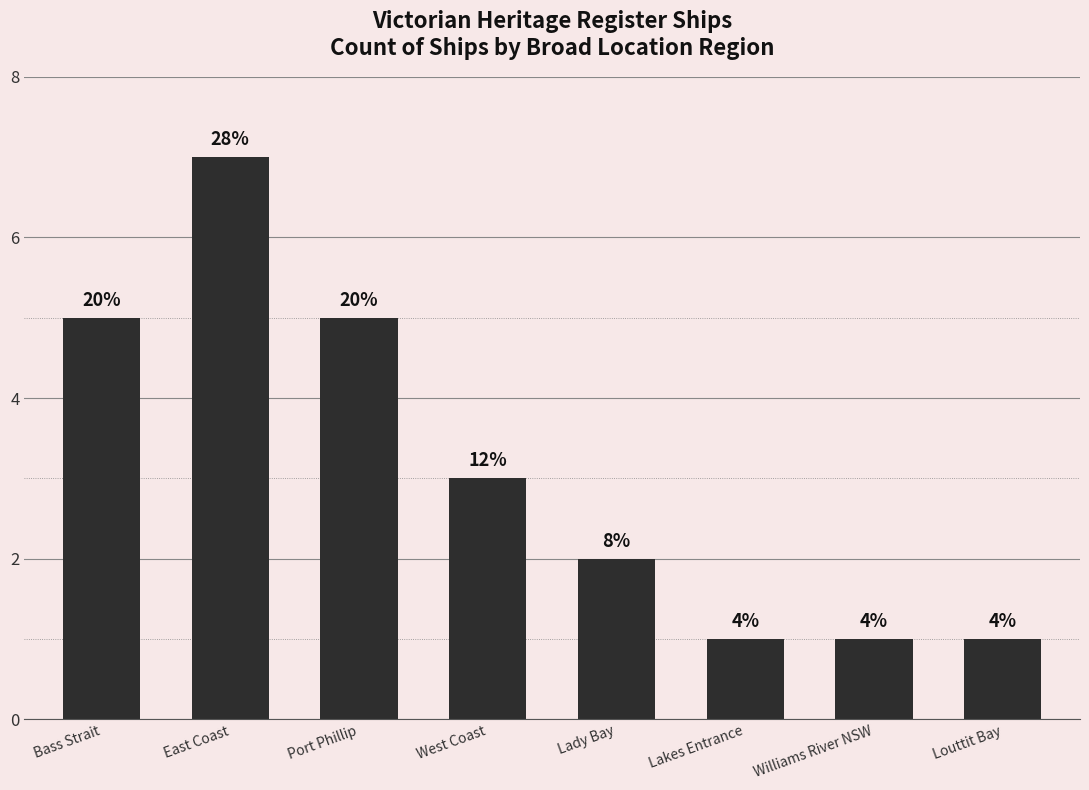

Is it true that the value at Port Phillip is 5?

True